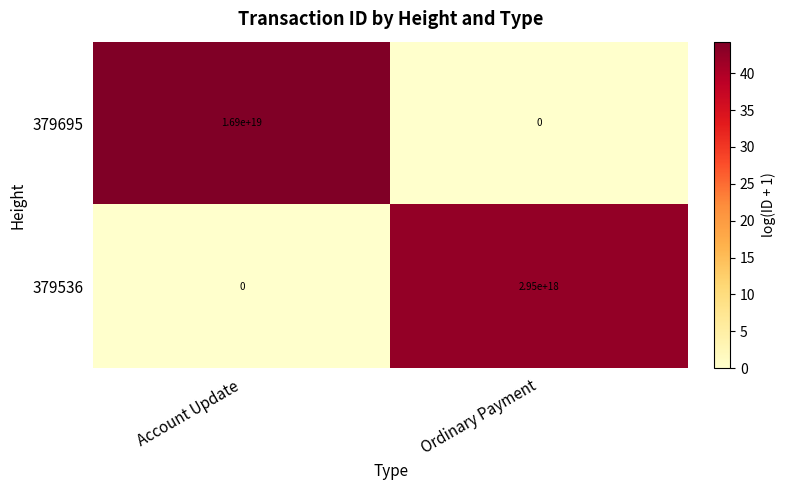

Which category has the lowest value in the 379536 series?

Account Update